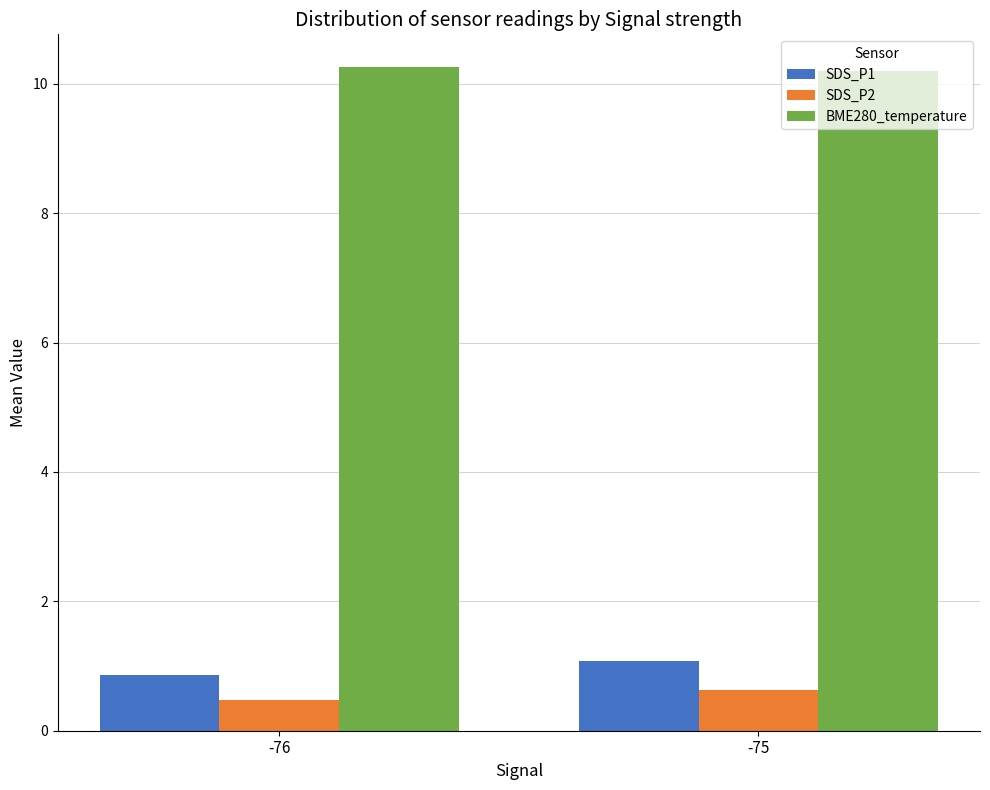

Count the SDS_P2 values in the range 0 to 1.

2